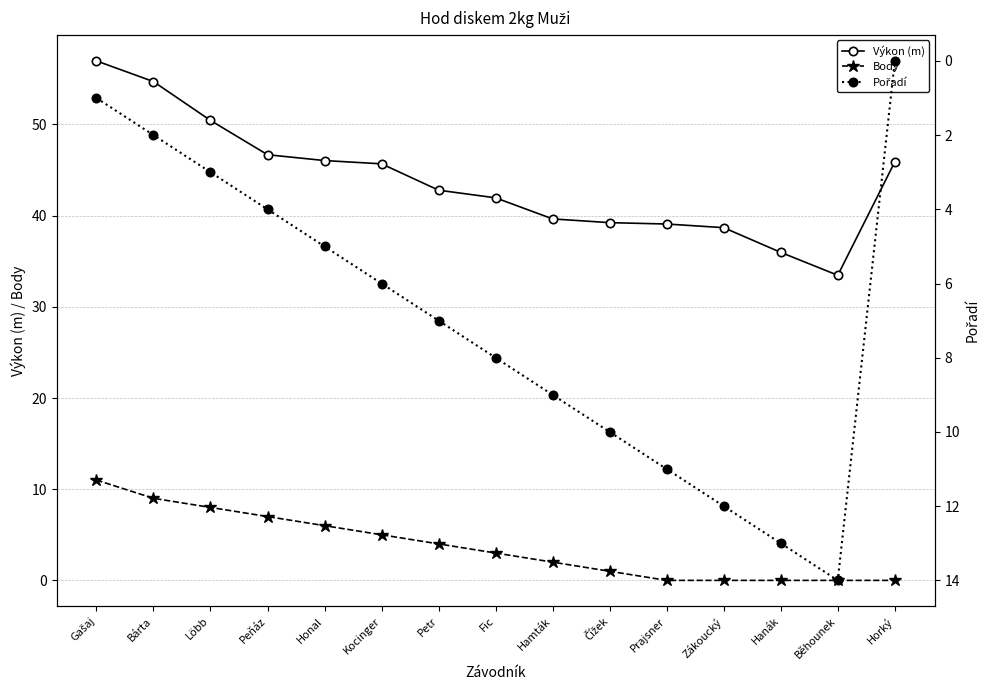

Is the value of Výkon (m) at Löbb greater than the value of Pořadí at Hamták?

Yes